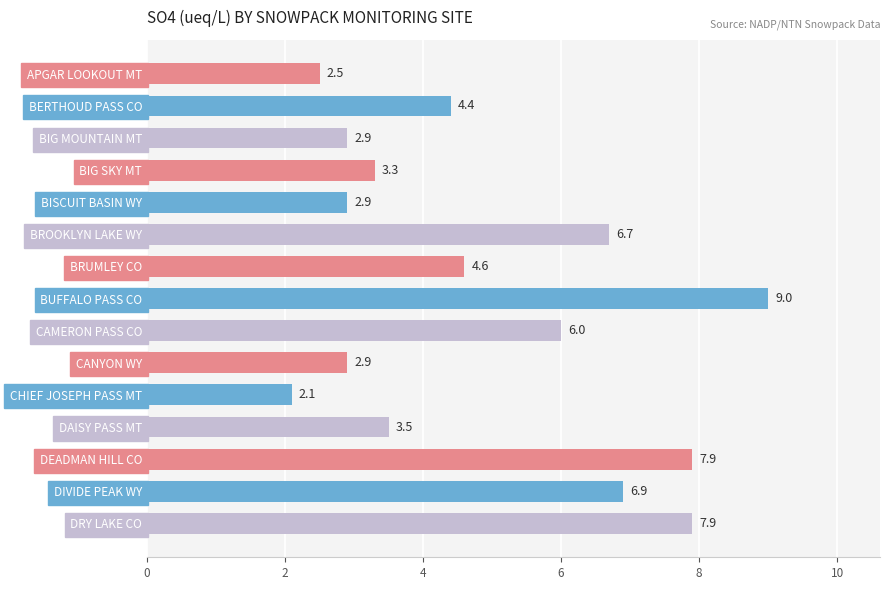

What is the label of the 2nd bar from the bottom?

DIVIDE PEAK WY